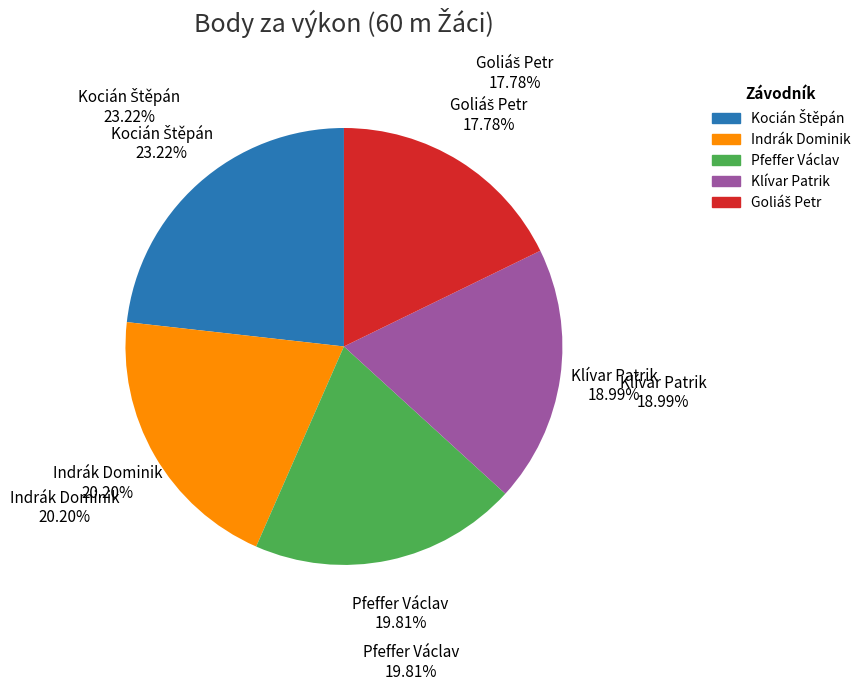

Combined, do Indrák Dominik and Pfeffer Václav account for over 50%?

No